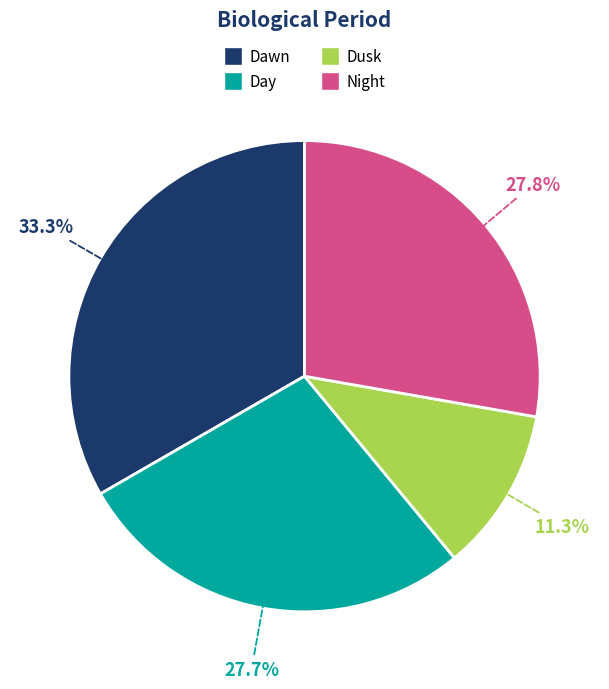

To the nearest percent, what is the average slice percentage?

25%